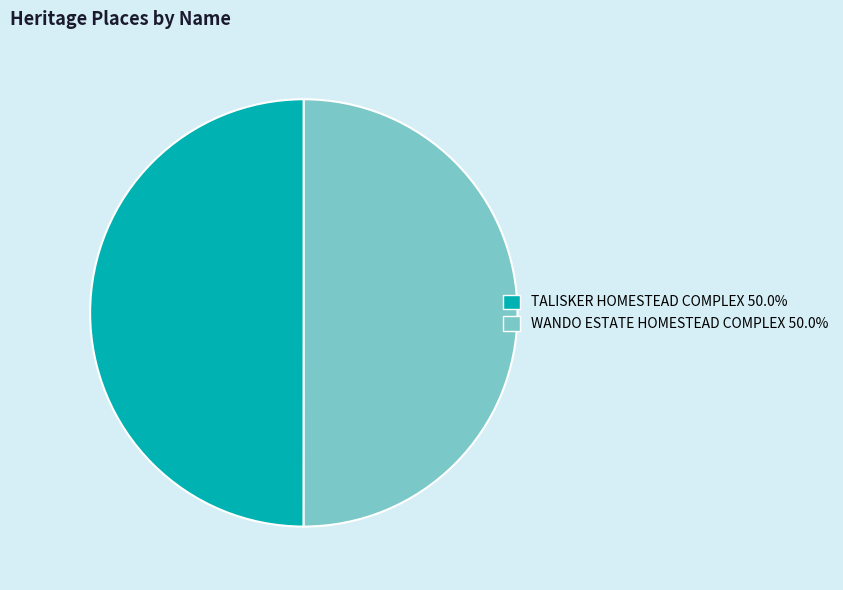

Is the sum of WANDO ESTATE HOMESTEAD COMPLEX and TALISKER HOMESTEAD COMPLEX greater than half?

Yes